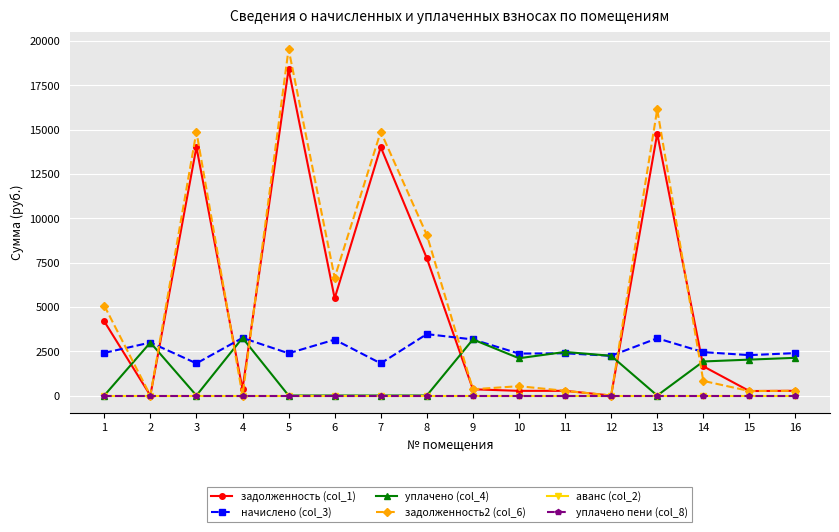

Is this an area chart (filled region under the line)?

No